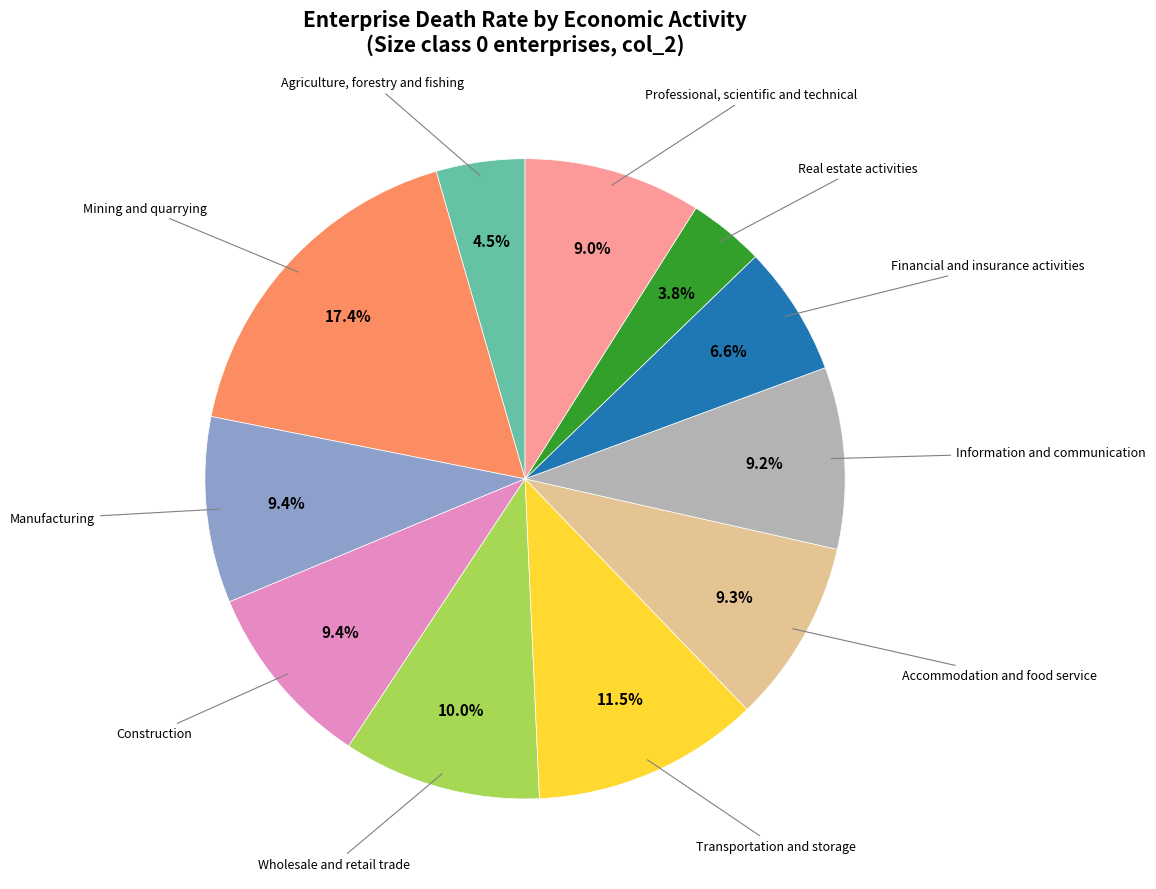

Does any single category account for the majority?

No